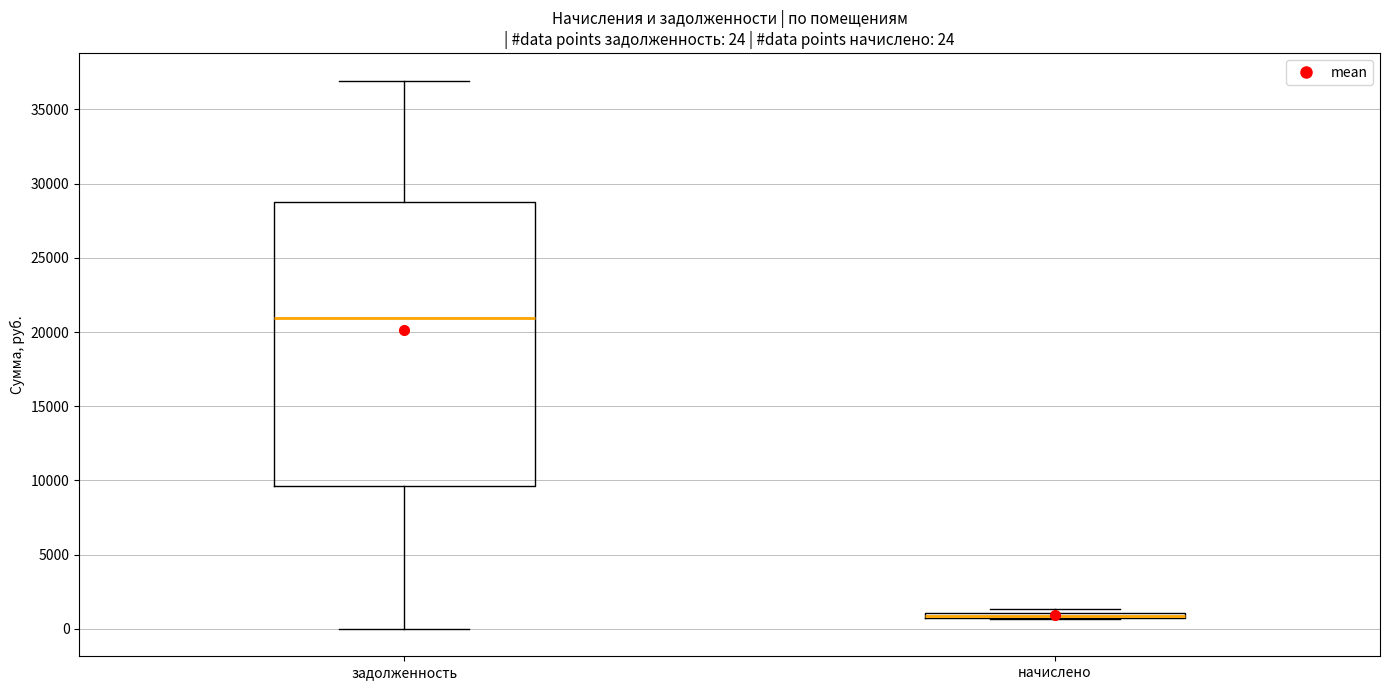

Comparing the boxes themselves (not the whiskers), which one is the tallest?

задолженность